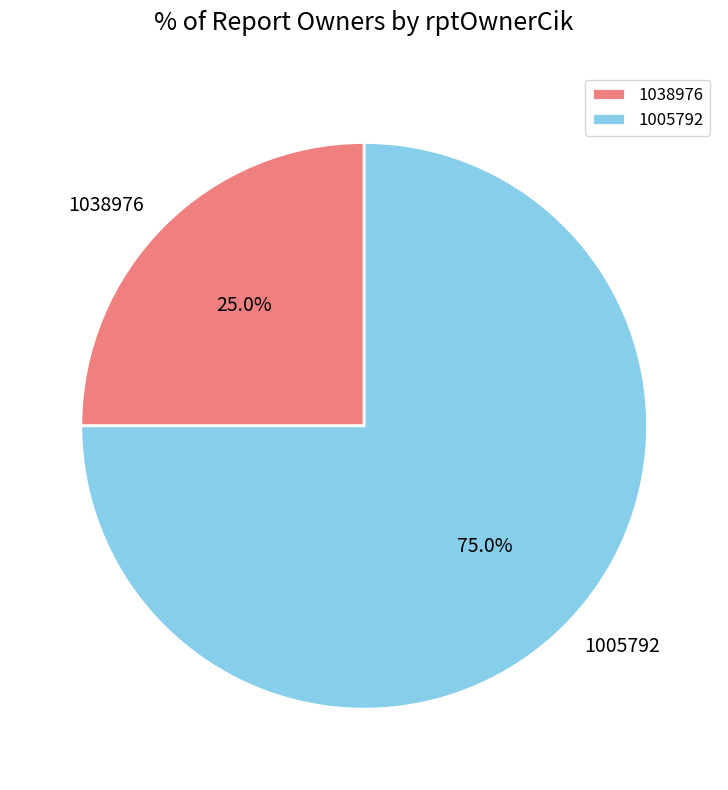

Which has a higher value, 1005792 or 1038976?

1005792